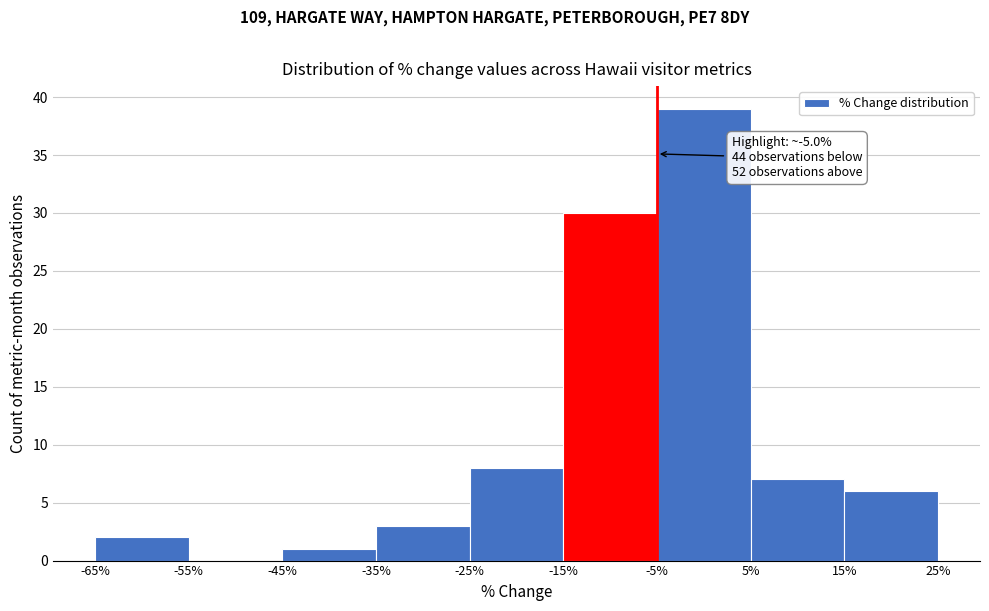

Over which range of the x-axis is the bar tallest?

-5% to 5%